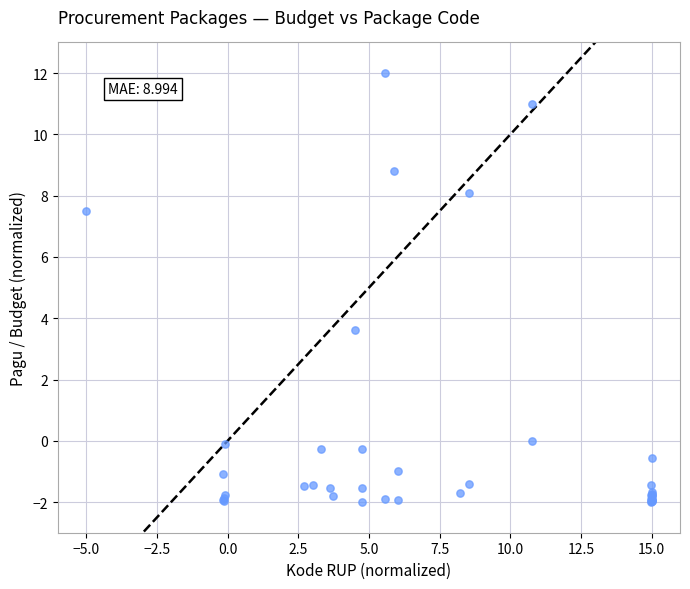

What Y value in the scatter plot is closest to 5?

3.6